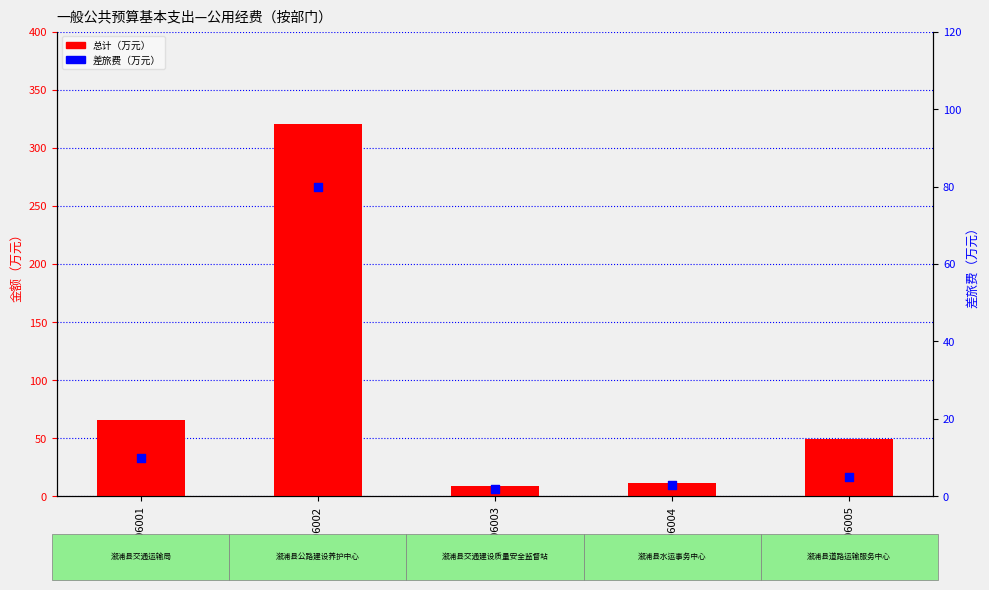

Which series has the largest total across all categories?

总计